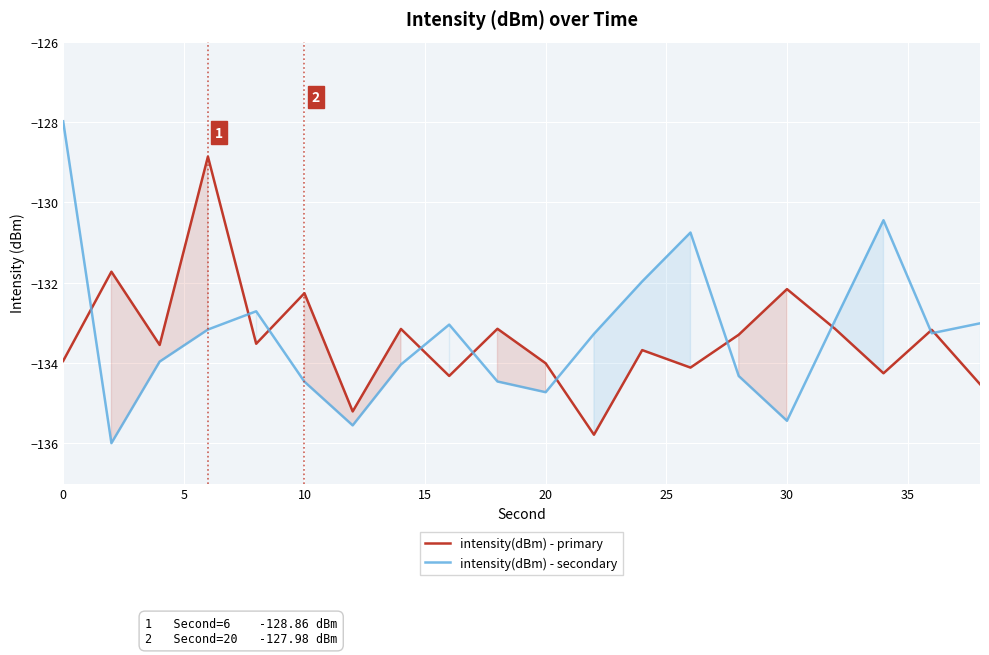

What is the smallest value displayed?

-136.0